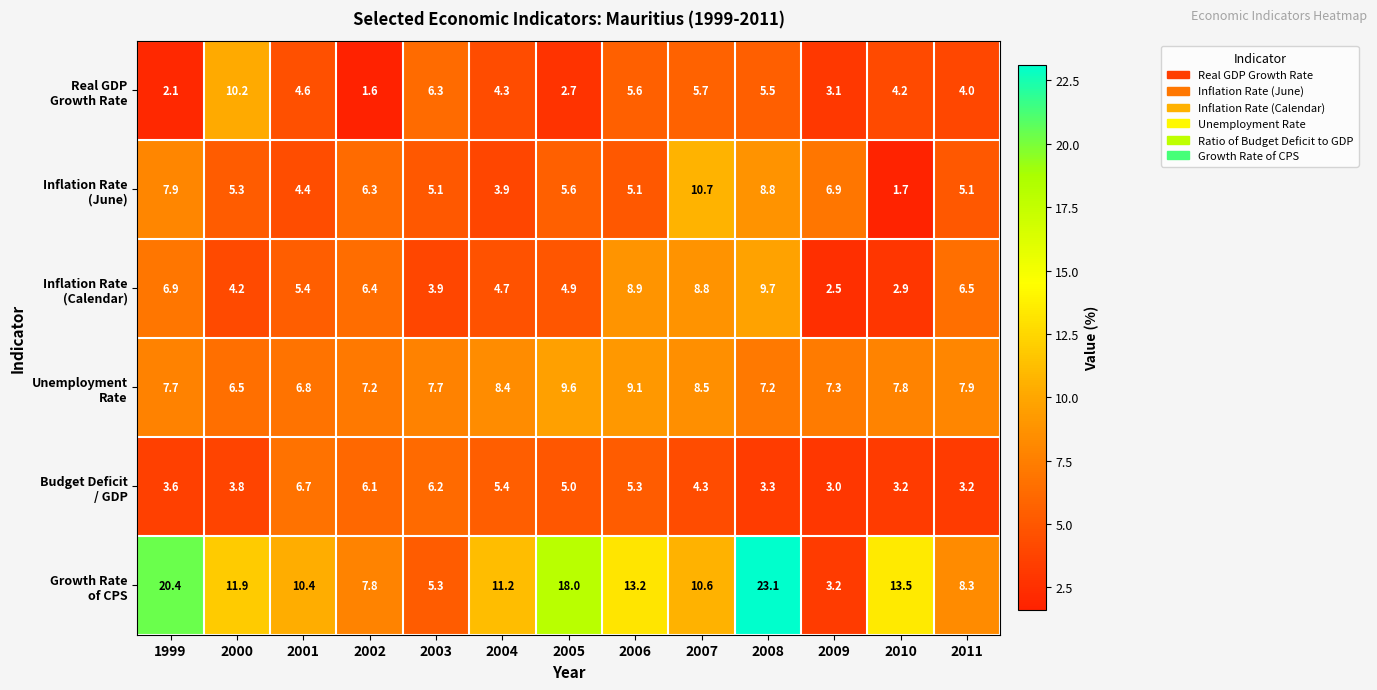

Which label corresponds to the largest value in the chart?

2008